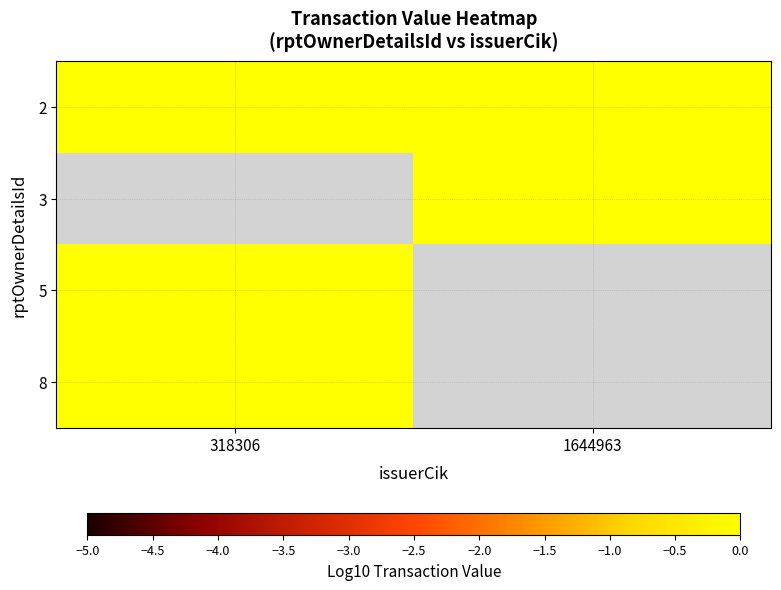

At which label is 2 closest to 4?

318306